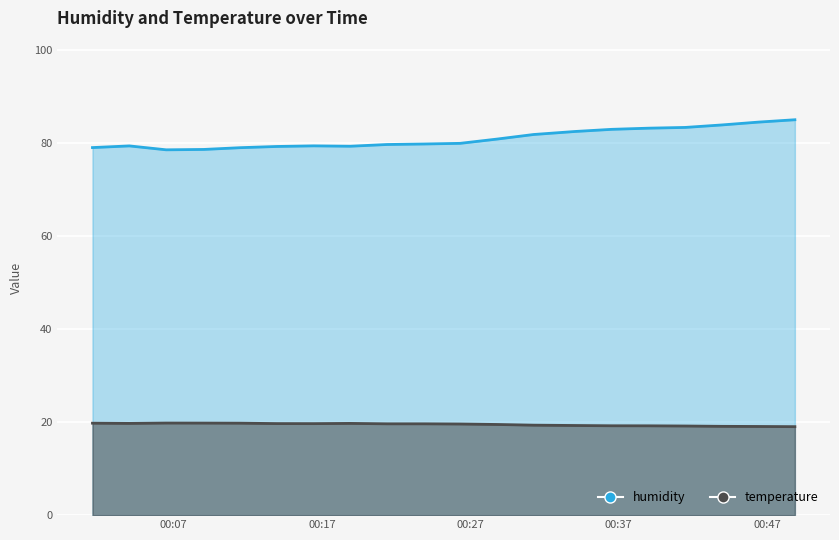

At 2022-08-03T00:11:31, list the series in order from largest to smallest.

humidity, temperature